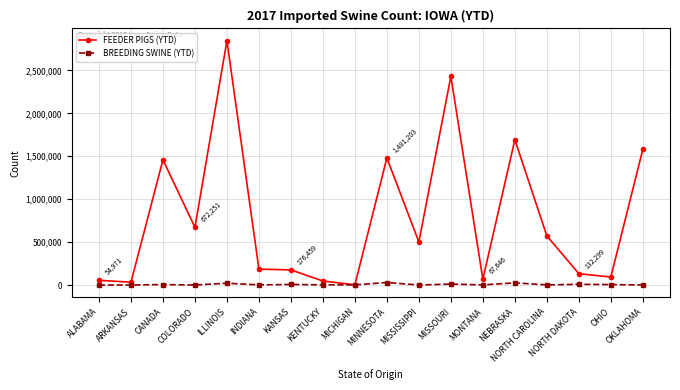

What is the sum of the FEEDER PIGS (YTD) values at ARKANSAS and MINNESOTA?

1514209